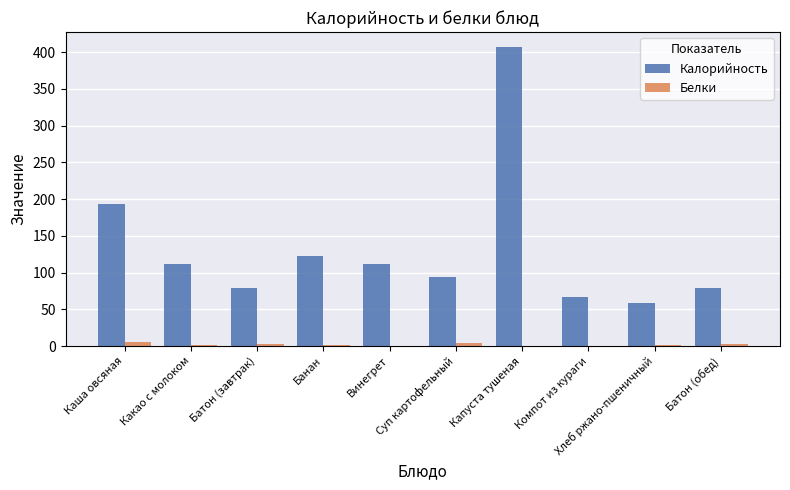

What is the greatest value displayed?

407.0